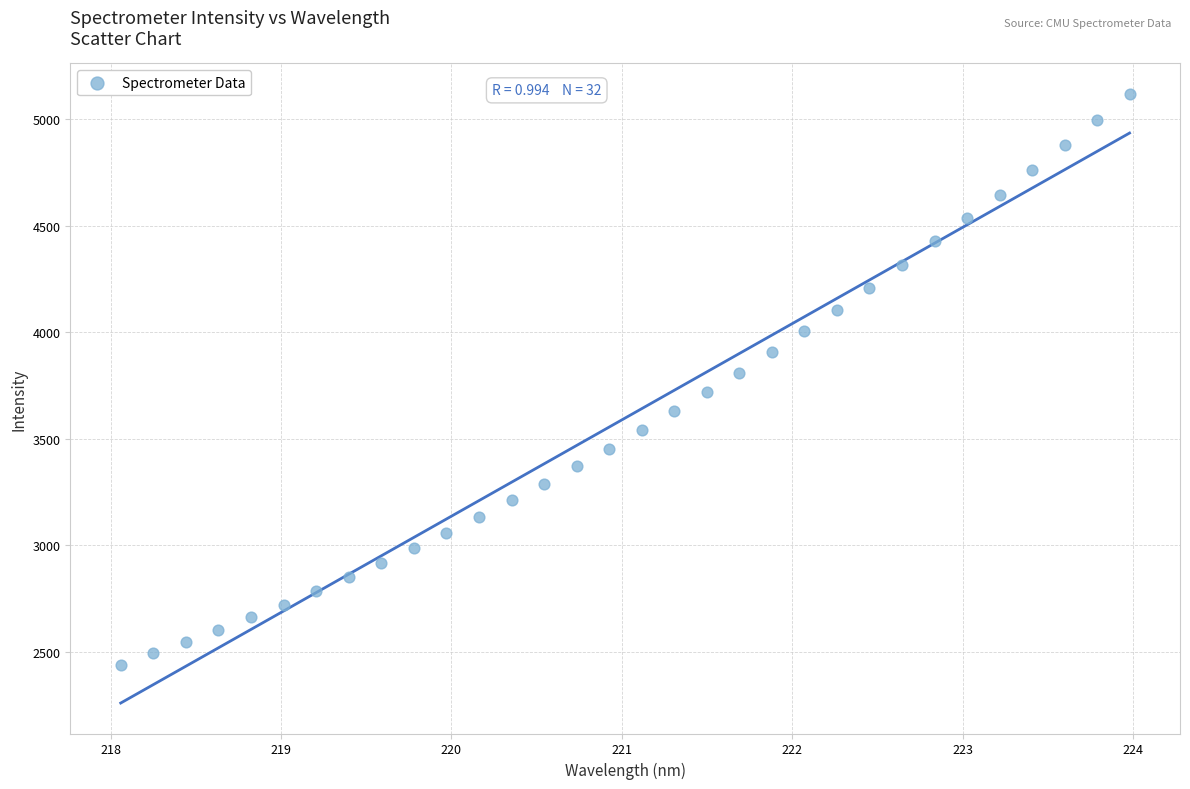

What is the range of Y values (max minus min)?

2682.5